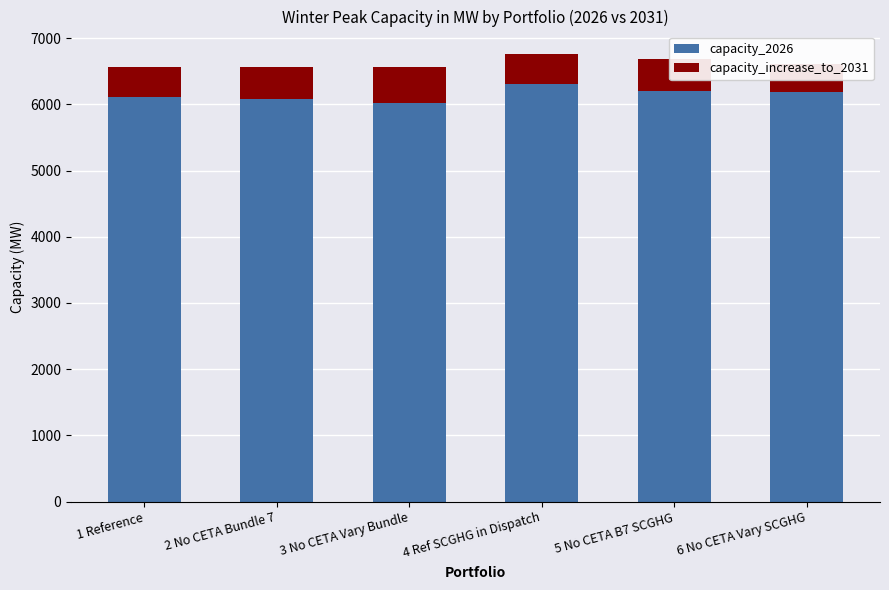

What is the difference between the second highest and minimum values in the capacity_2026 series?

178.5